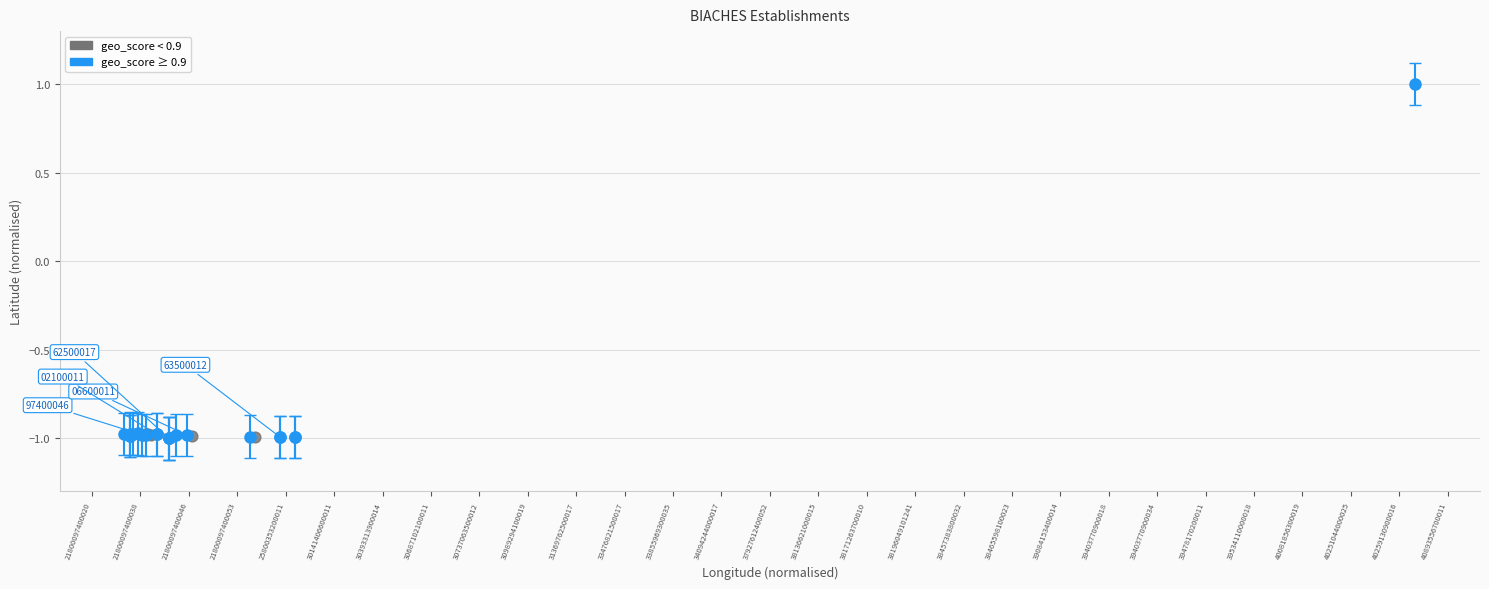

What Y value in the scatter plot is closest to 0?

-1.0